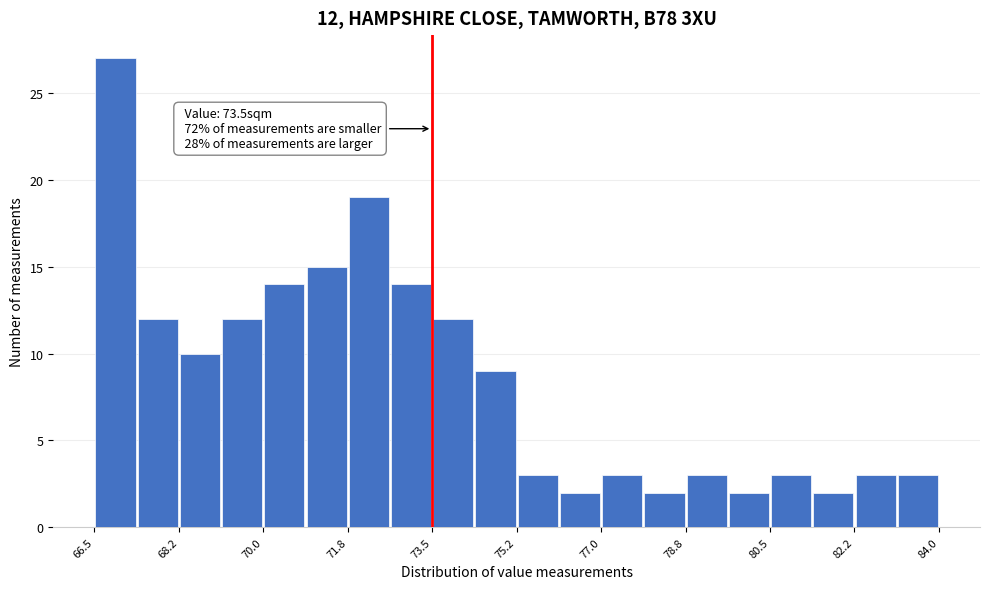

Which range on the x-axis has the tallest bar?

66.6 to 67.4